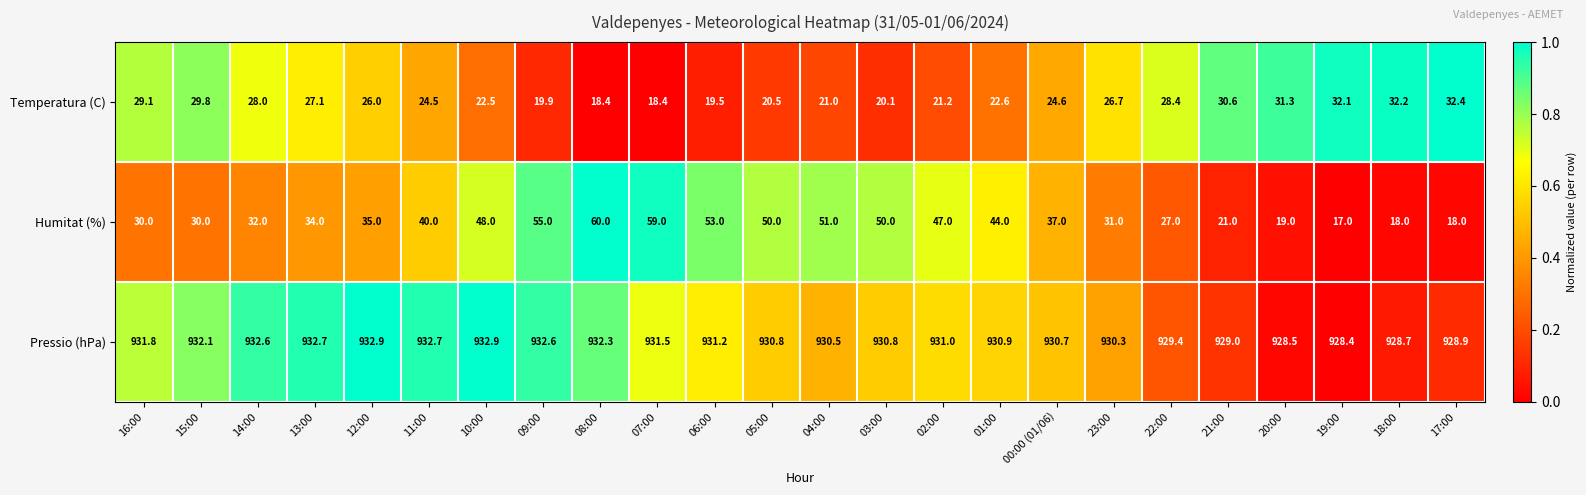

What is the total value across all series at 16:00?

990.9